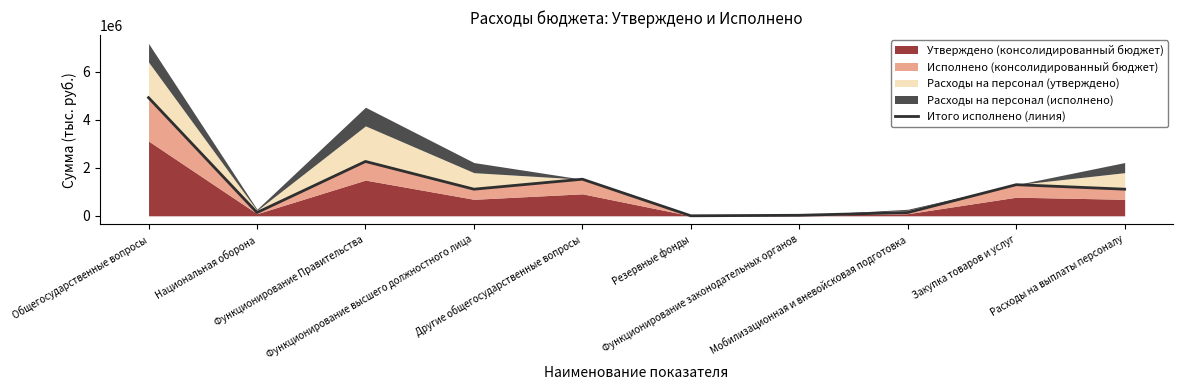

What is the label of the 9th point from the left?

Закупка товаров и услуг